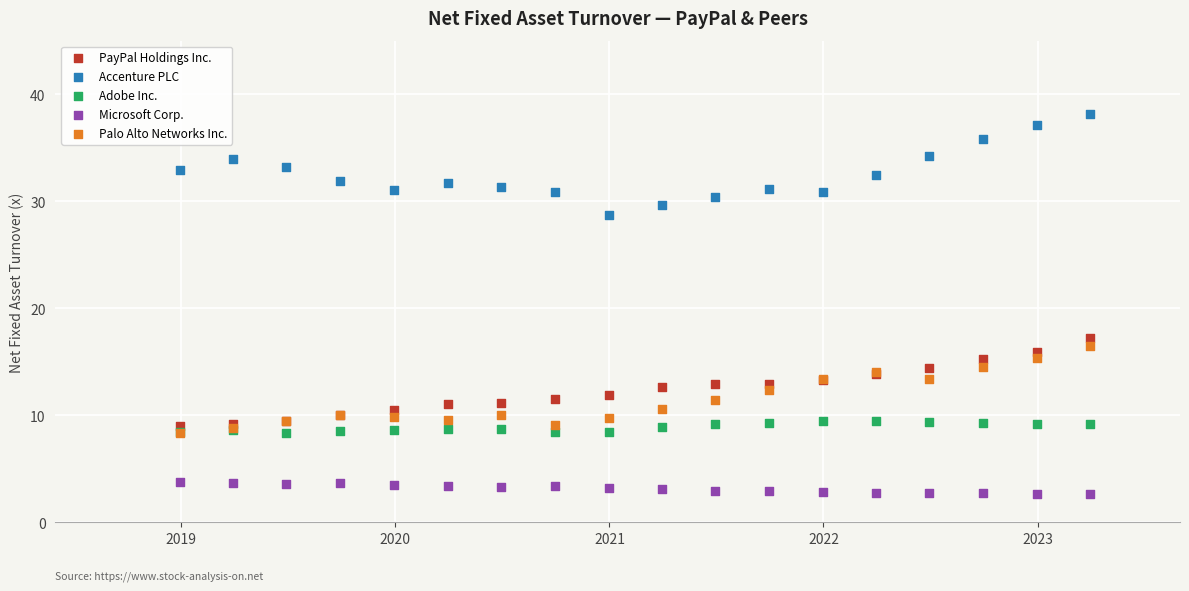

What are all the series names shown in the legend?

PayPal Holdings Inc., Accenture PLC, Adobe Inc., Microsoft Corp., Palo Alto Networks Inc.